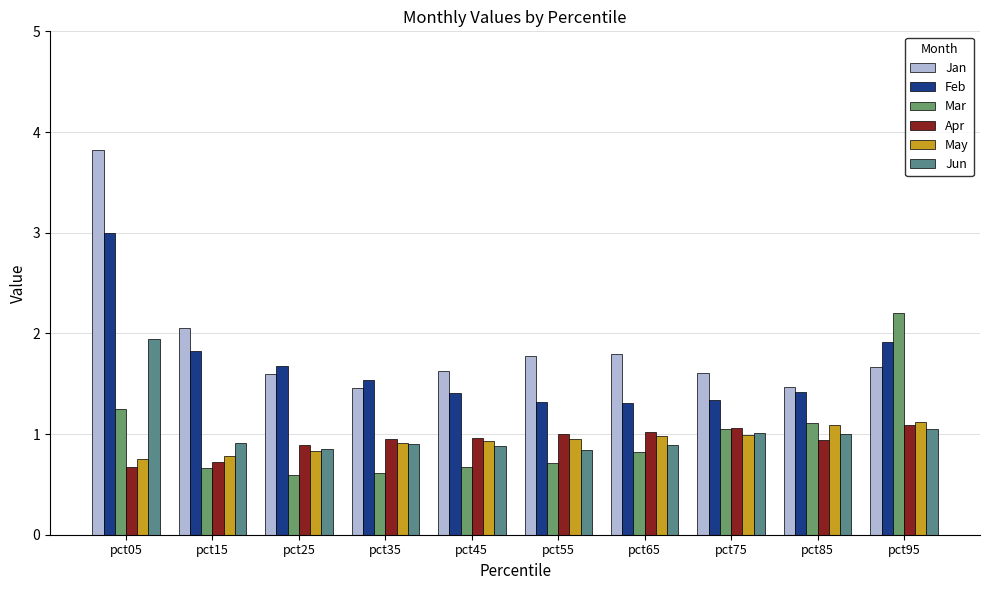

The value of Feb at pct75 is 0.6. True or false?

False